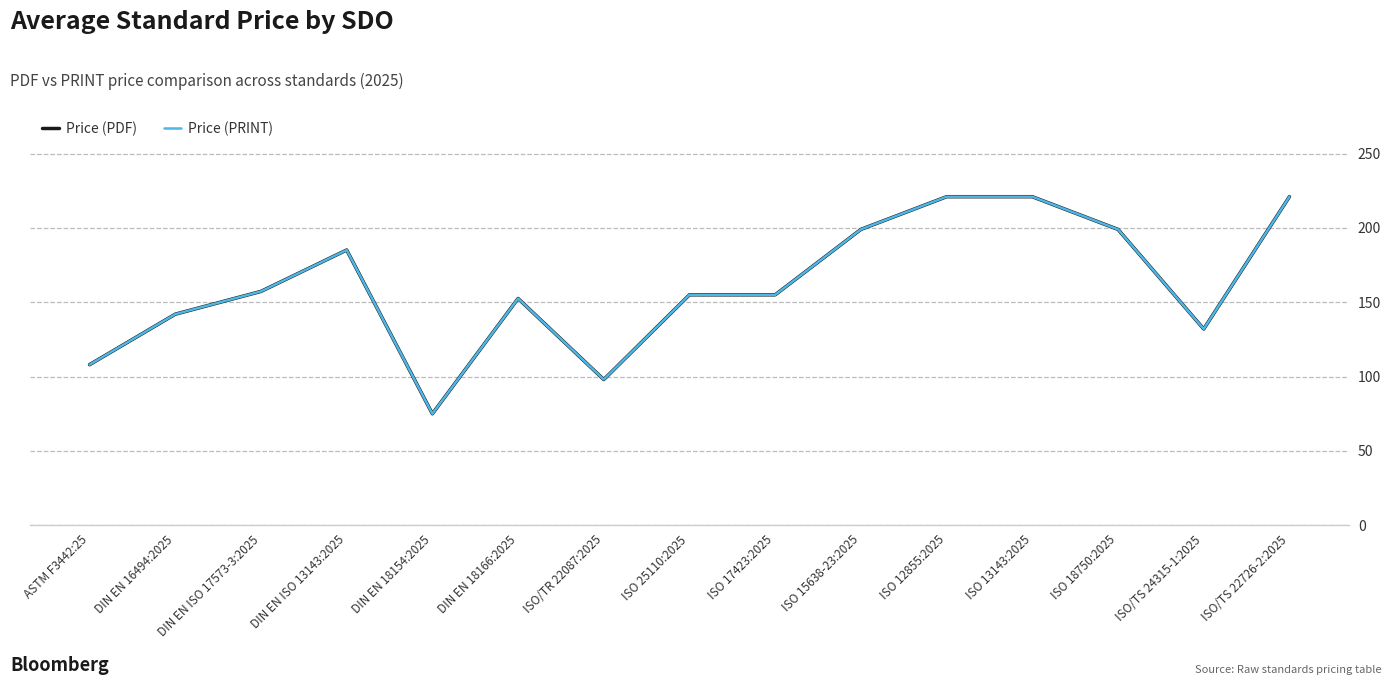

True or false: Price (PRINT) has more than 0 points higher than both neighbors.

True